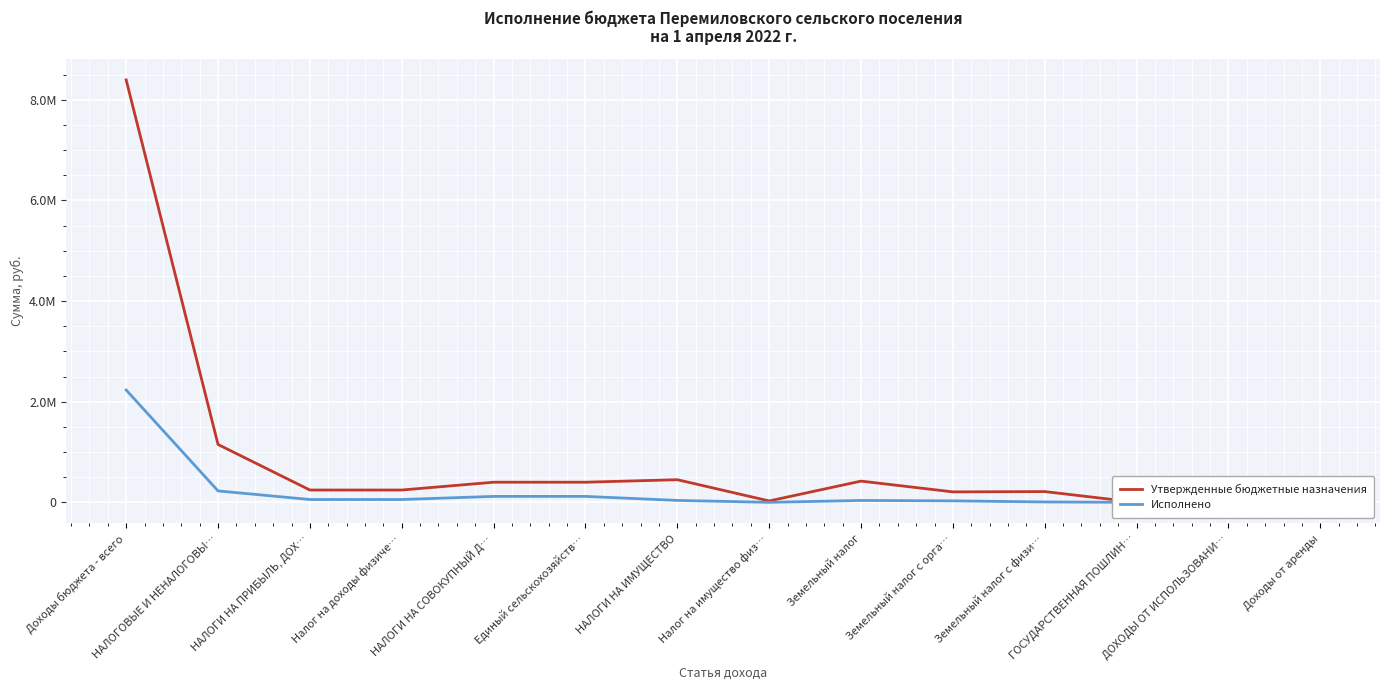

True or false: Утвержденные бюджетные назначения and Исполнено intersect in this chart.

False